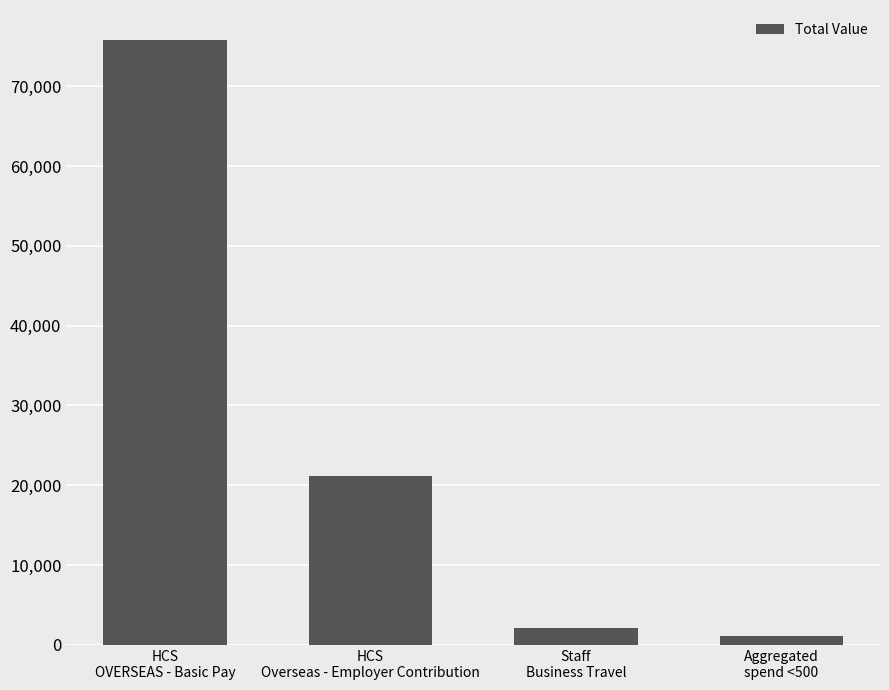

List the labels in order of value, largest first.

HCS
OVERSEAS - Basic Pay, HCS
Overseas - Employer Contribution, Staff
Business Travel, Aggregated
spend <500